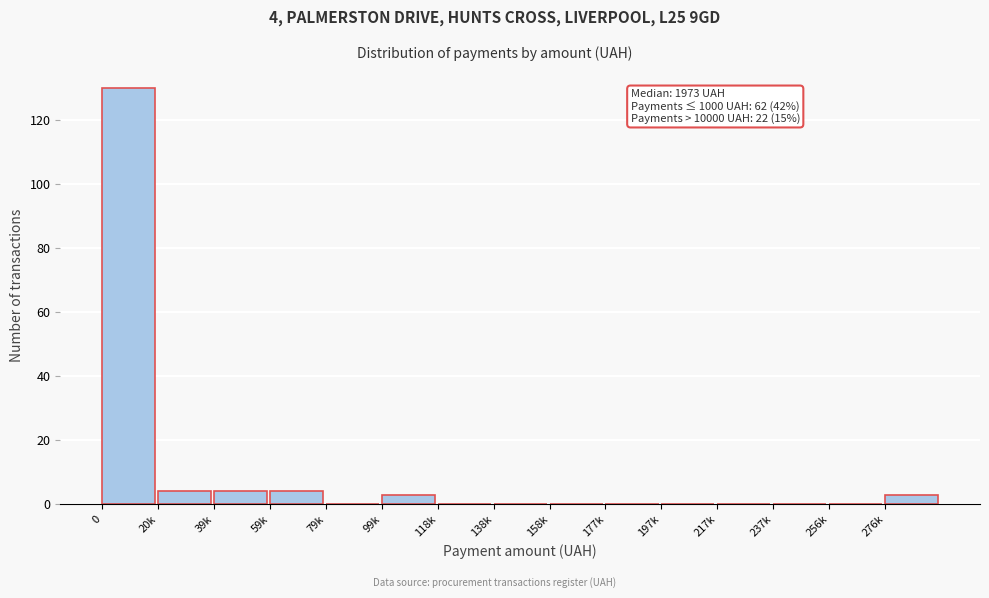

Reading right to left, extract all data points from this chart.

276k=3	256k=0	237k=0	217k=0	197k=0	177k=0	158k=0	138k=0	118k=0	99k=3	79k=0	59k=4	39k=4	20k=4	0=130